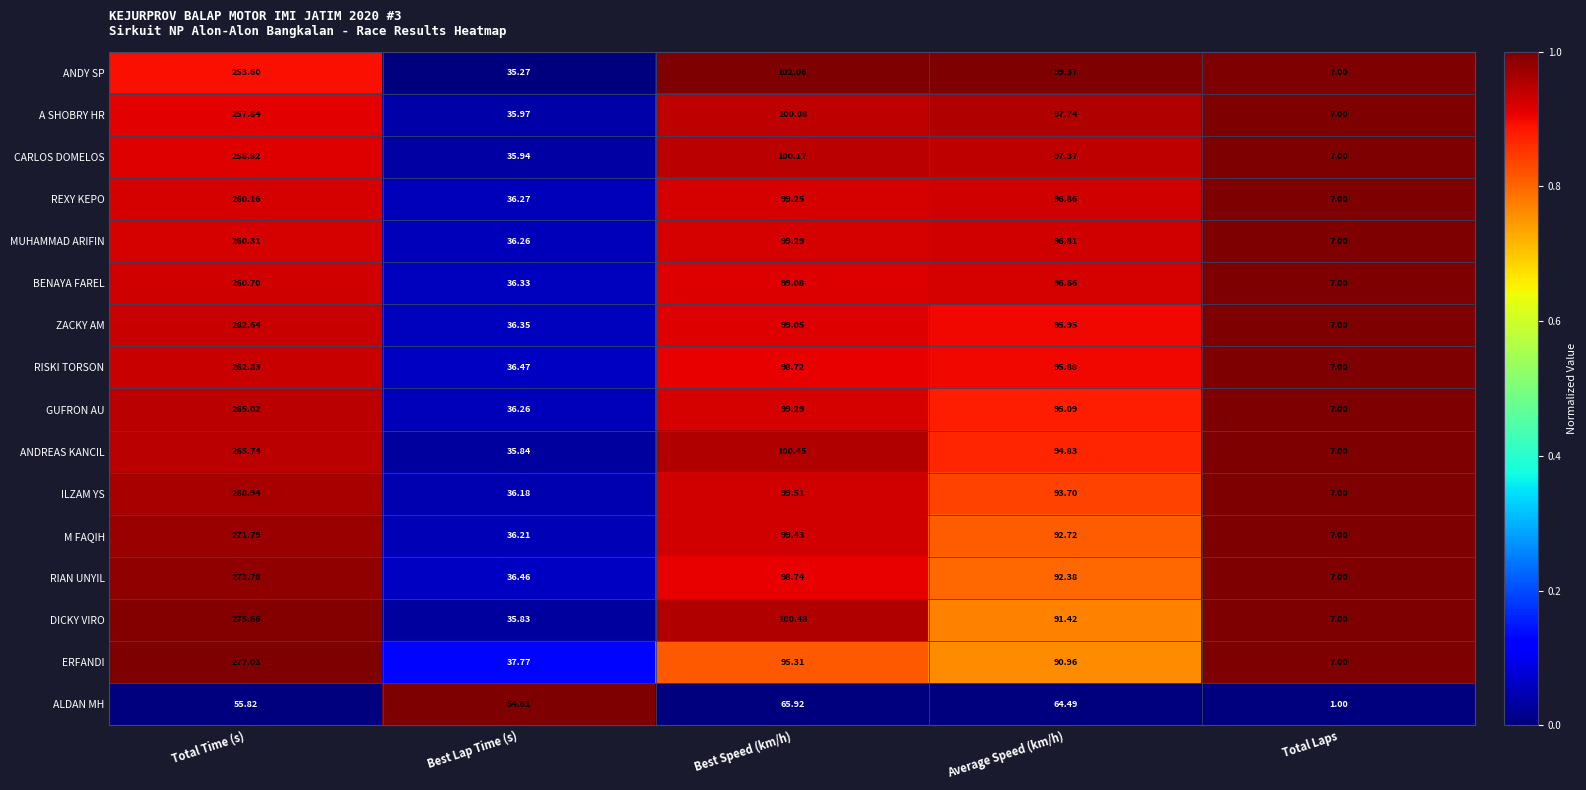

Rank the series by their maximum value, from highest to lowest.

ERFANDI, DICKY VIRO, RIAN UNYIL, M FAQIH, ILZAM YS, ANDREAS KANCIL, GUFRON AU, RISKI TORSON, ZACKY AM, BENAYA FAREL, MUHAMMAD ARIFIN, REXY KEPO, CARLOS DOMELOS, A SHOBRY HR, ANDY SP, ALDAN MH